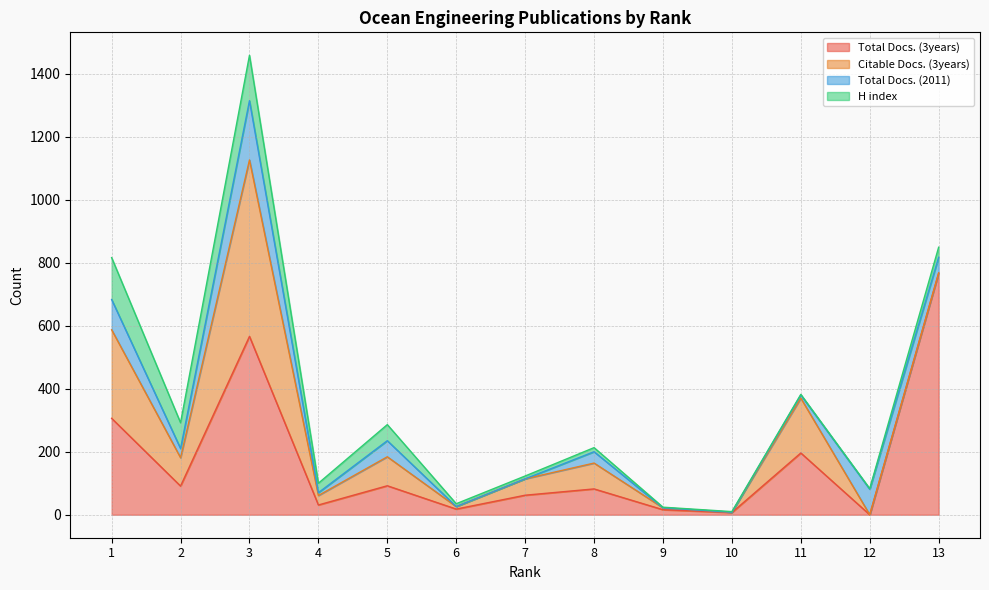

What are all the series names shown in the legend?

Total Docs. (3years), Citable Docs. (3years), Total Docs. (2011), H index